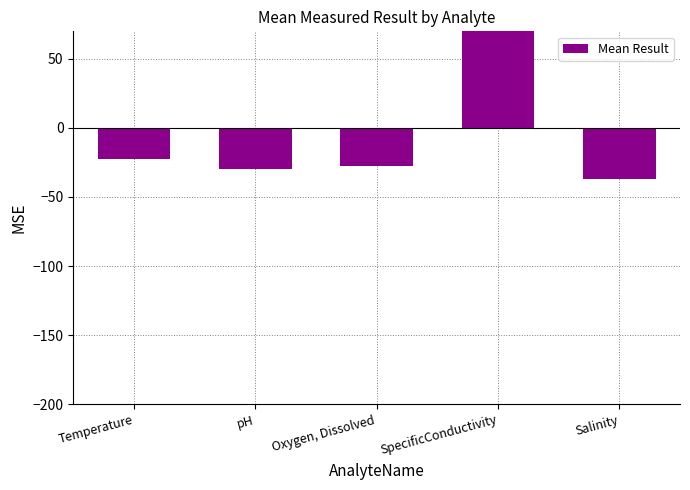

Reading left to right, list all the values displayed in this chart.

Temperature=-22.3	pH=-29.5	Oxygen, Dissolved=-27.2	SpecificConductivity=116.1	Salinity=-37.1